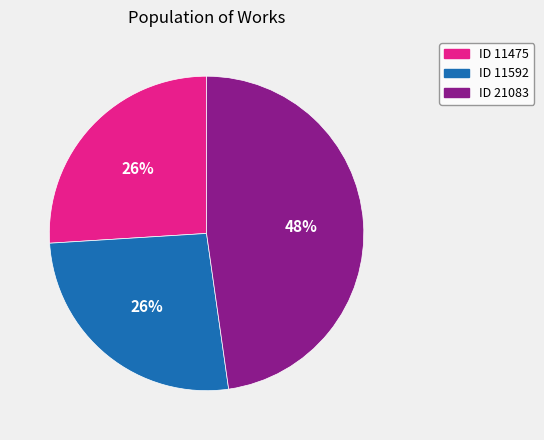

To the nearest percent, what is the combined percentage of ID 21083 and ID 11475?

74%